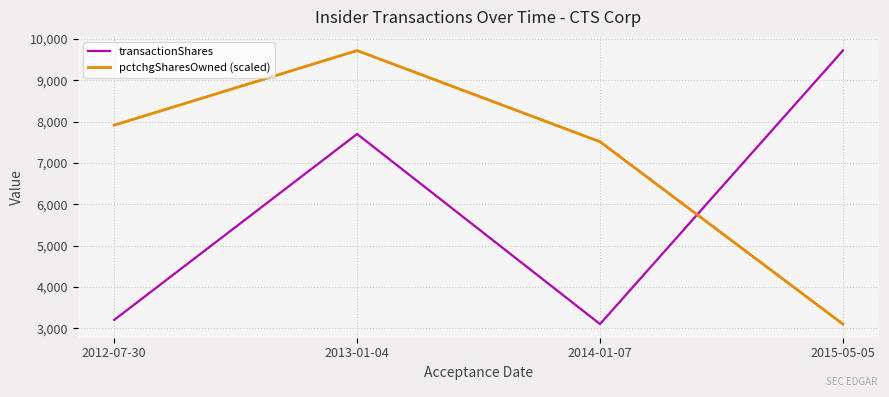

Is this an area chart (filled region under the line)?

No